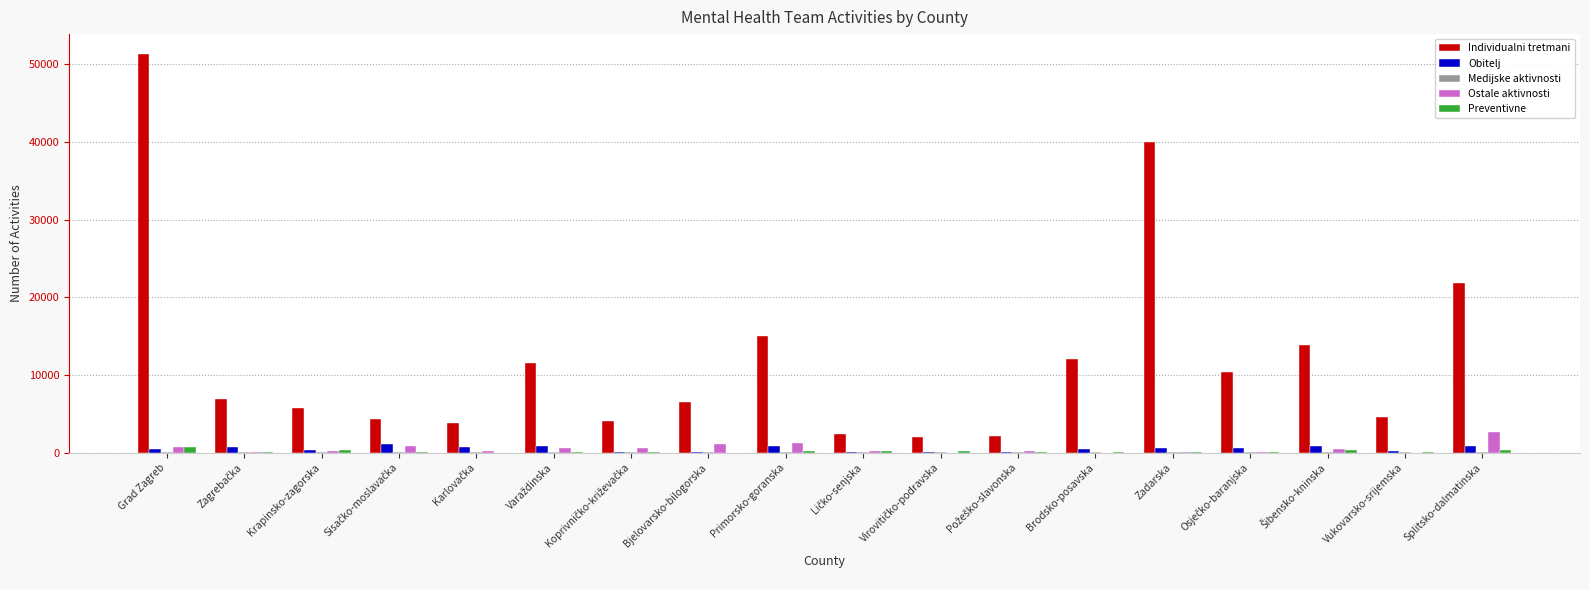

Which category has the highest value across all series?

Grad Zagreb